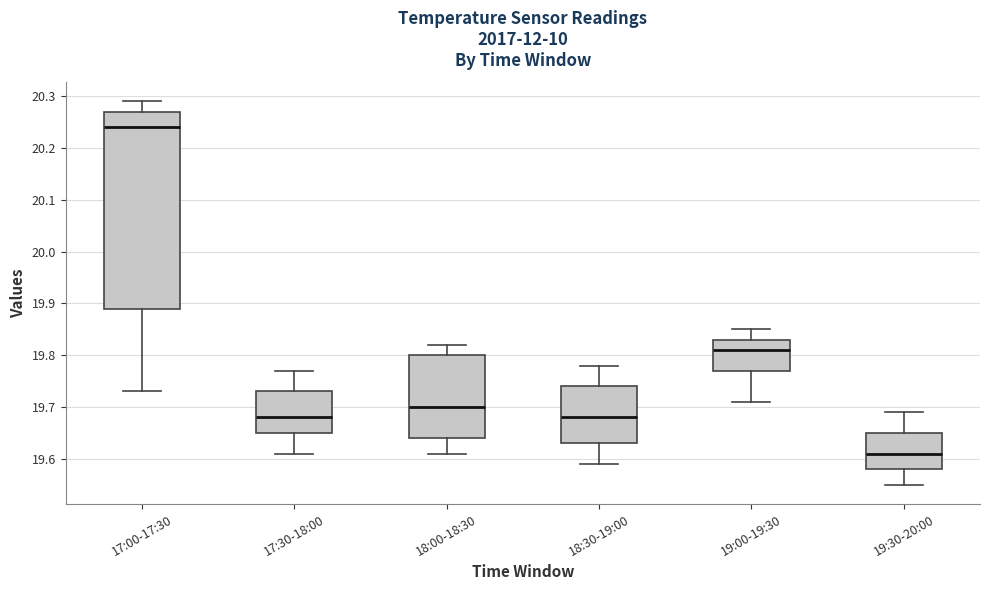

Which box is the tallest, from its lower edge to its upper edge?

17:00-17:30